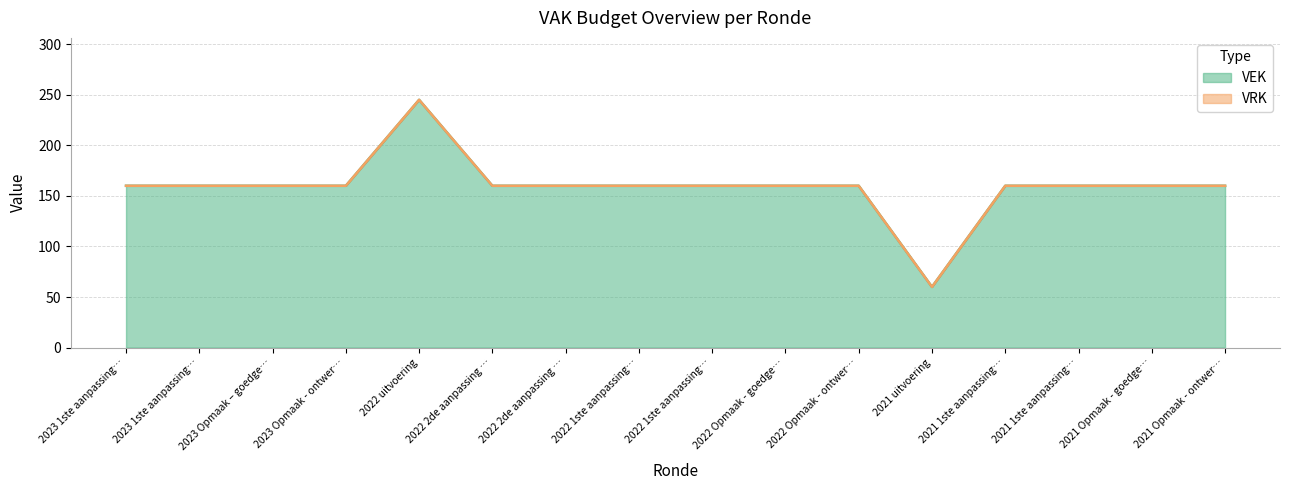

What is the smallest value displayed?

60